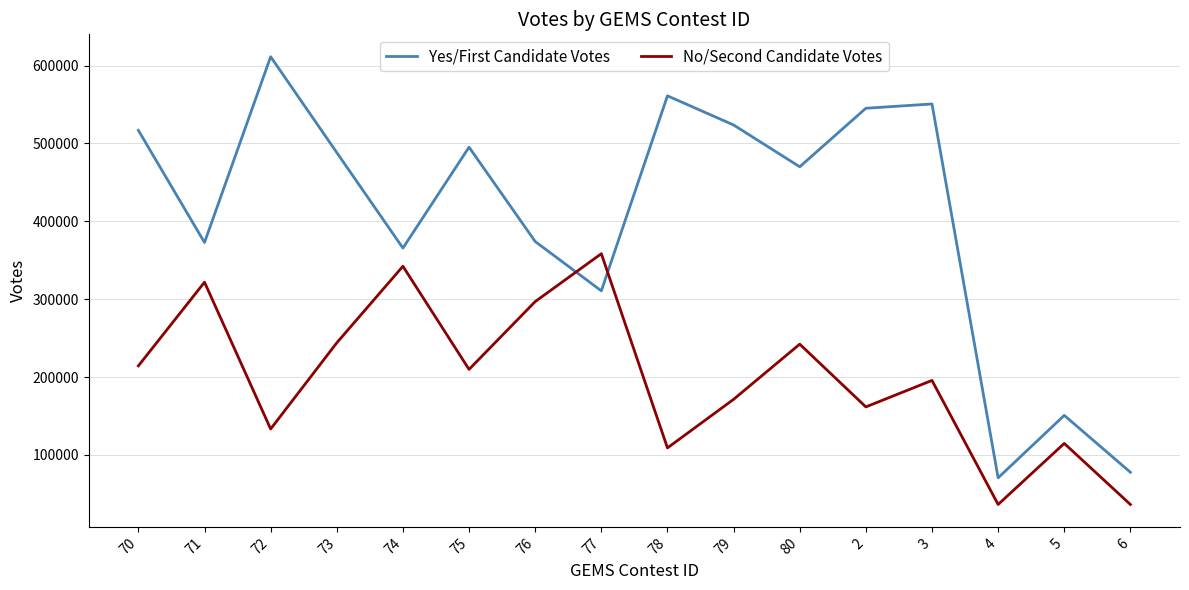

Rank the series at 71 from highest to lowest value.

Yes/First Candidate Votes, No/Second Candidate Votes